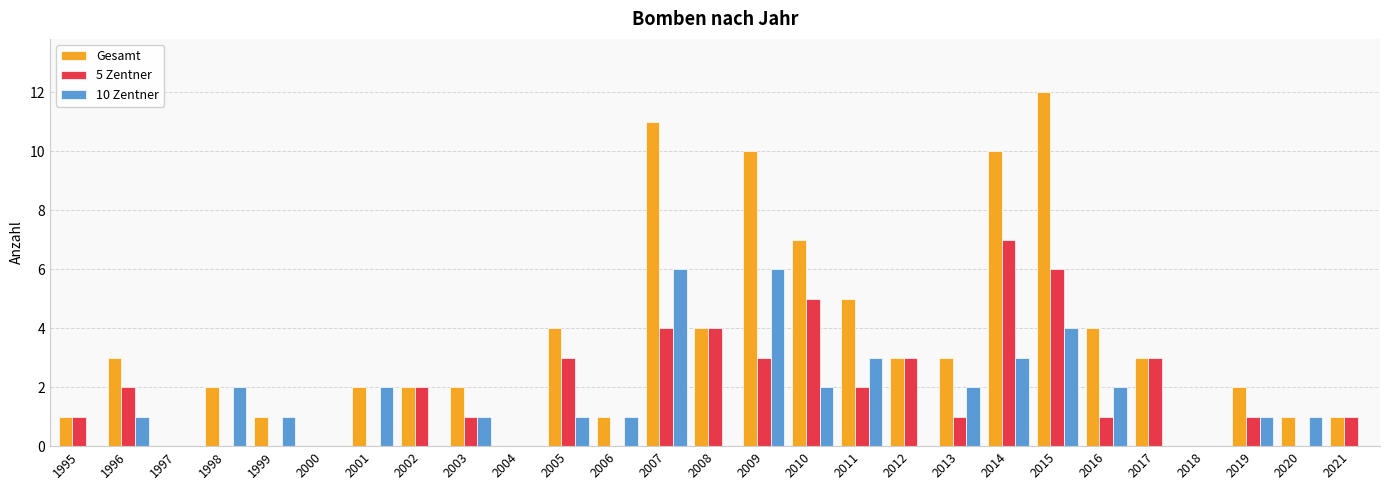

Which label corresponds to the largest value in the chart?

2015